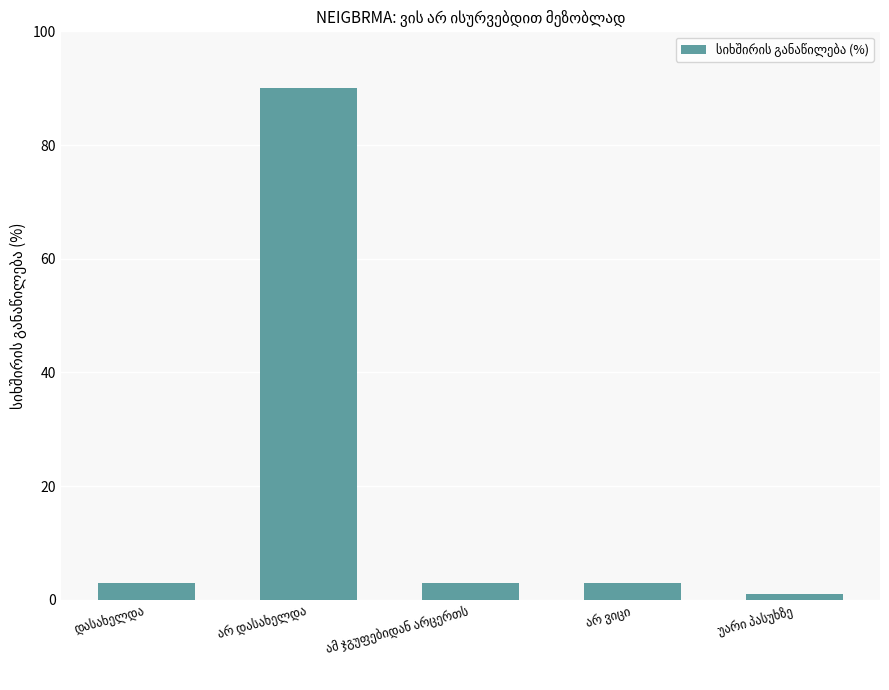

What is the value of the 2nd bar from the left?

90